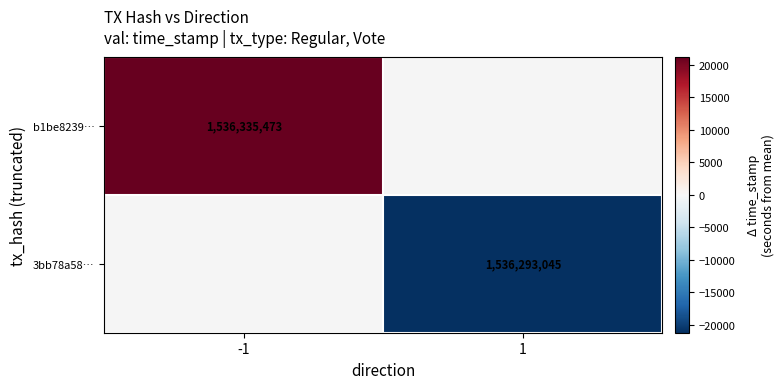

The b1be8239… series shows 1069954772 at -1. True or false?

False